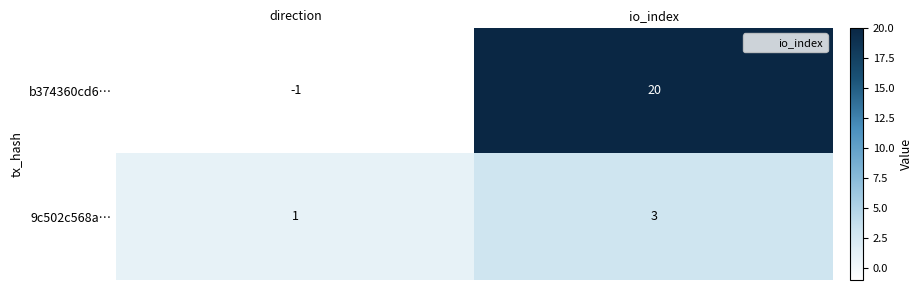

At io_index, list the series in order from smallest to largest.

9c502c568a…, b374360cd6…